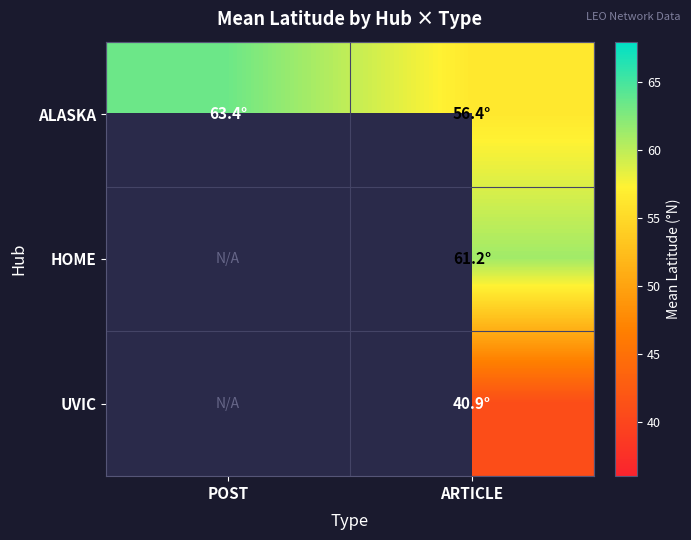

Which category has the lowest value across all series?

POST